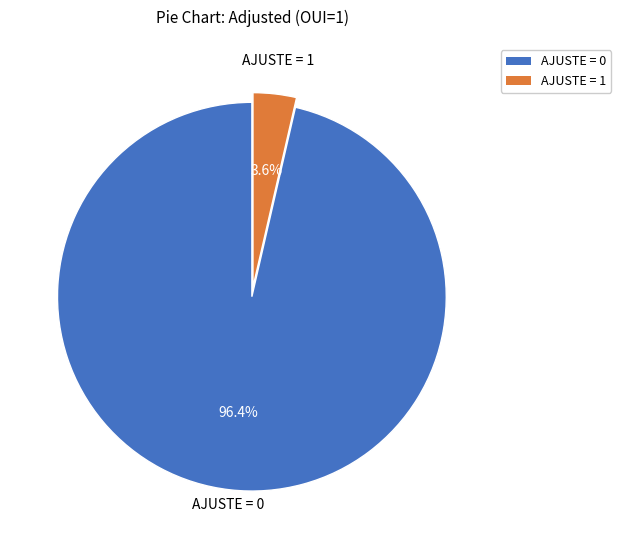

Rank the categories by value from lowest to highest.

AJUSTE = 1, AJUSTE = 0